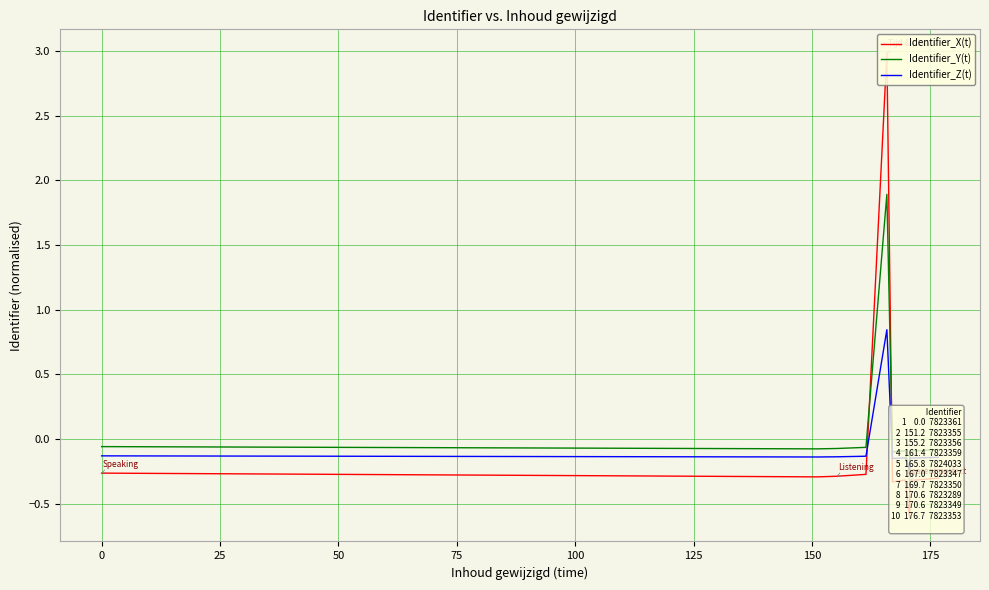

Which series has the widest spread of values?

Identifier_X(t)